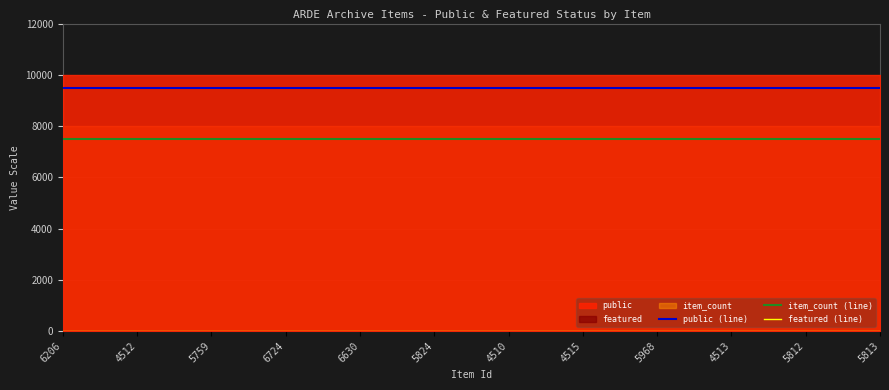

Reading right to left, what are all the values shown in this chart?

public (line): 5813=9500	5812=9500	4513=9500	5968=9500	4515=9500	4510=9500	5824=9500	6630=9500	6724=9500	5759=9500	4512=9500	6206=9500
item_count (line): 5813=7500	5812=7500	4513=7500	5968=7500	4515=7500	4510=7500	5824=7500	6630=7500	6724=7500	5759=7500	4512=7500	6206=7500
featured (line): 5813=0	5812=0	4513=0	5968=0	4515=0	4510=0	5824=0	6630=0	6724=0	5759=0	4512=0	6206=0